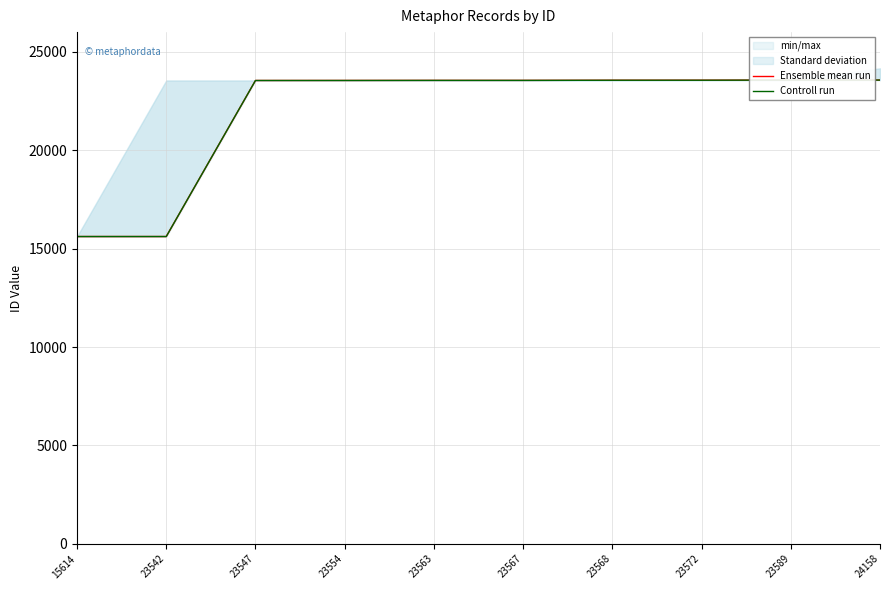

Between 23568 and 23572, which series saw the biggest shift?

Ensemble mean run